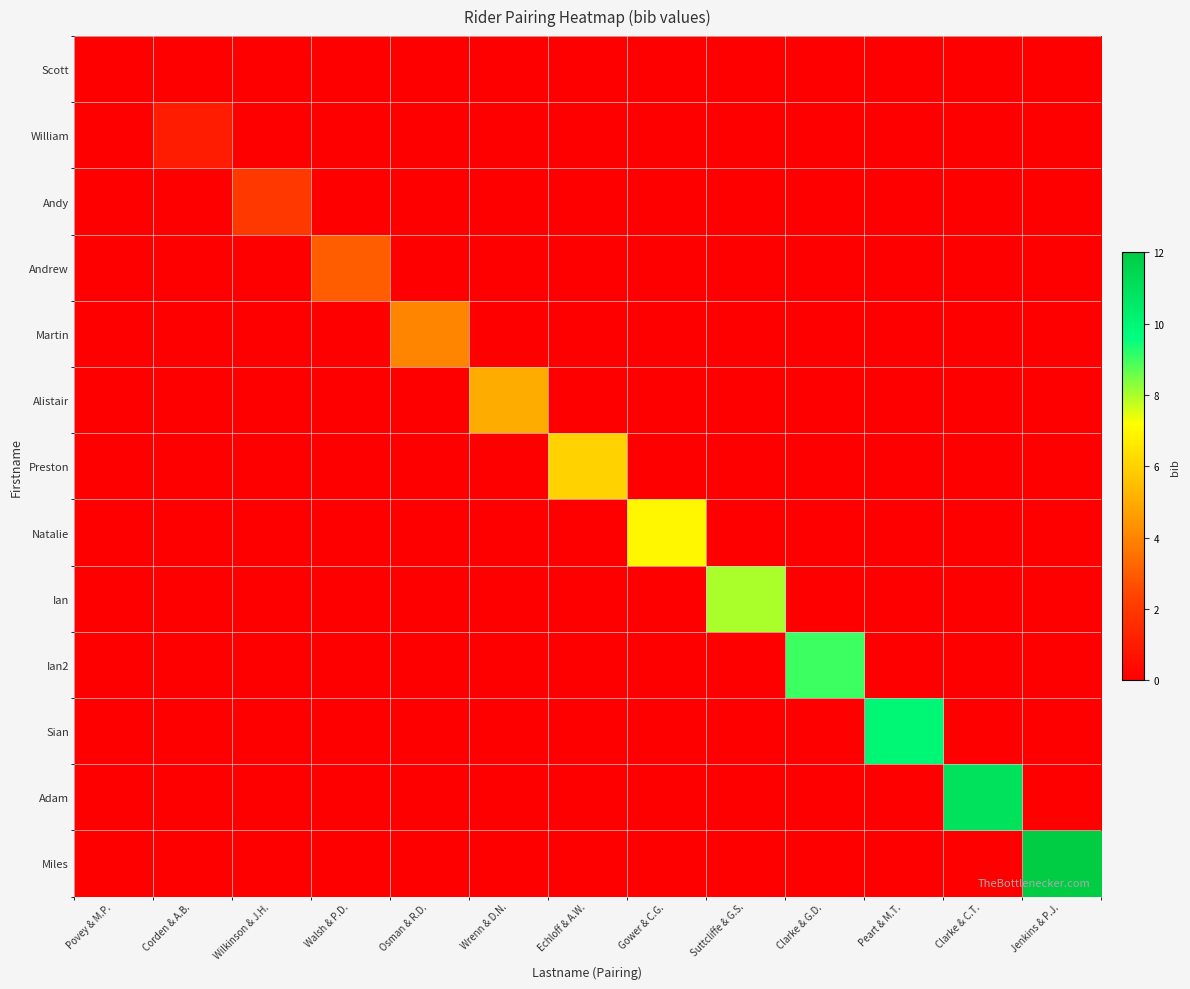

Which label corresponds to the largest value in the chart?

Jenkins & P.J.